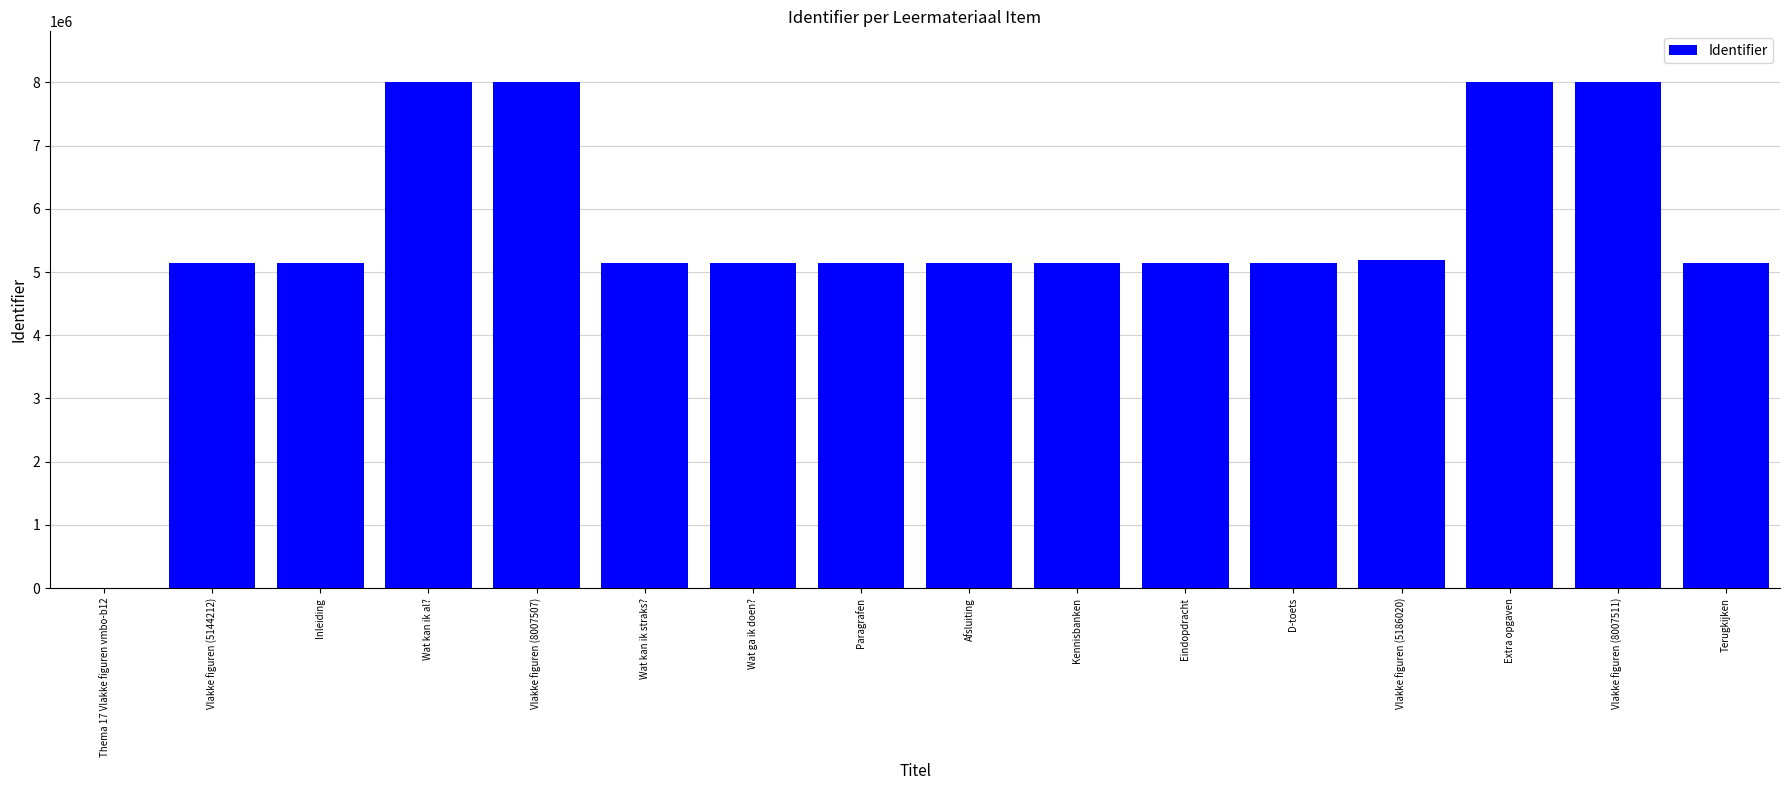

The value at Wat kan ik al? is 8007502. True or false?

True